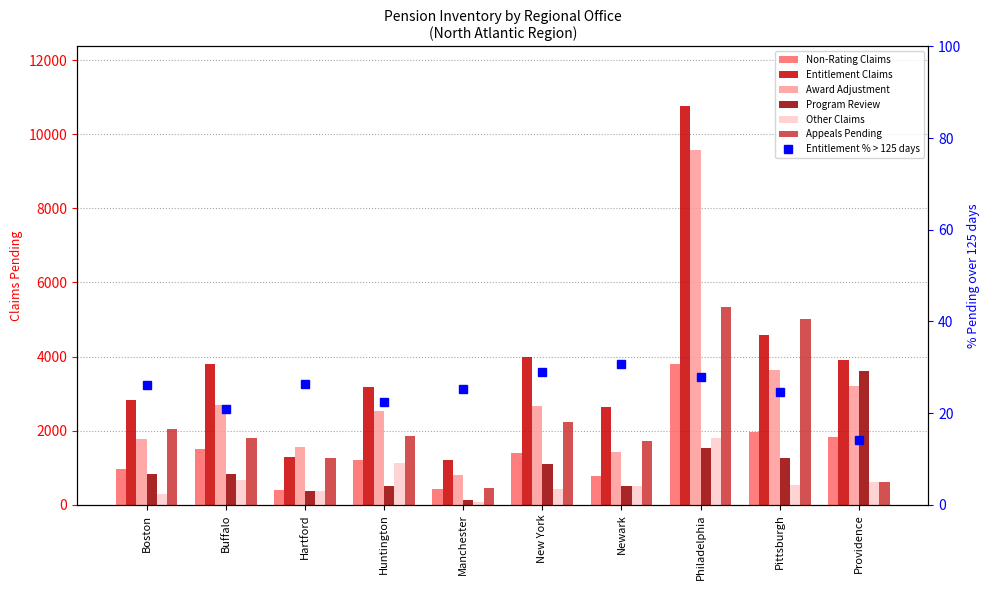

Between Manchester and Providence, which series saw the biggest shift?

Program Review